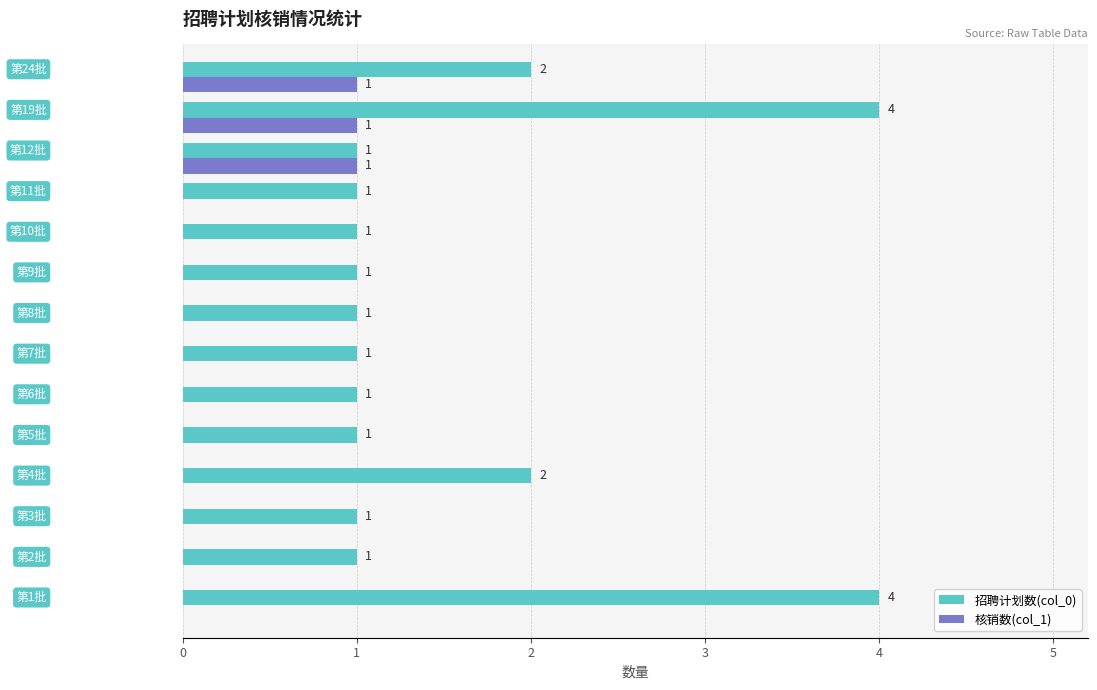

Which series has the largest range (max minus min)?

招聘计划数(col_0)